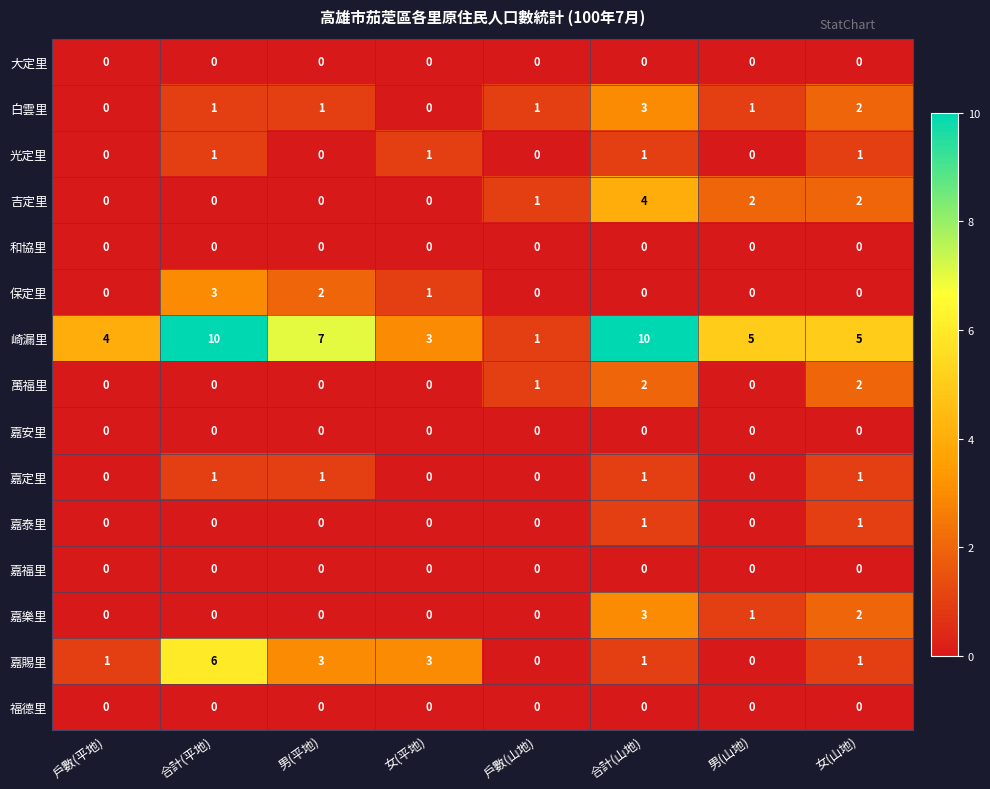

What is the maximum value for 白雲里?

3